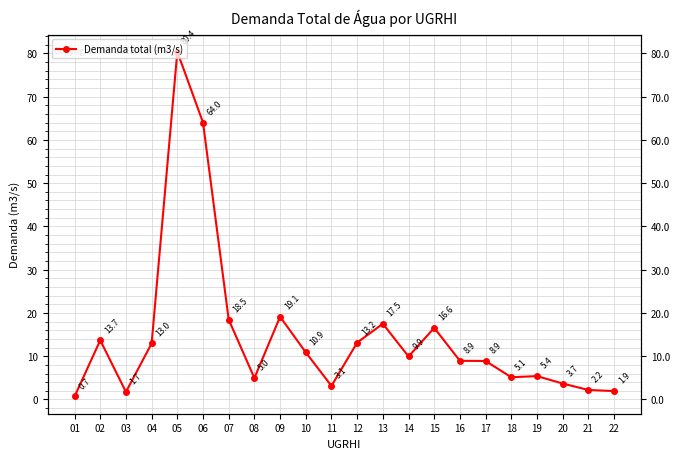

Is it true that the value at 19 is 5.4?

True